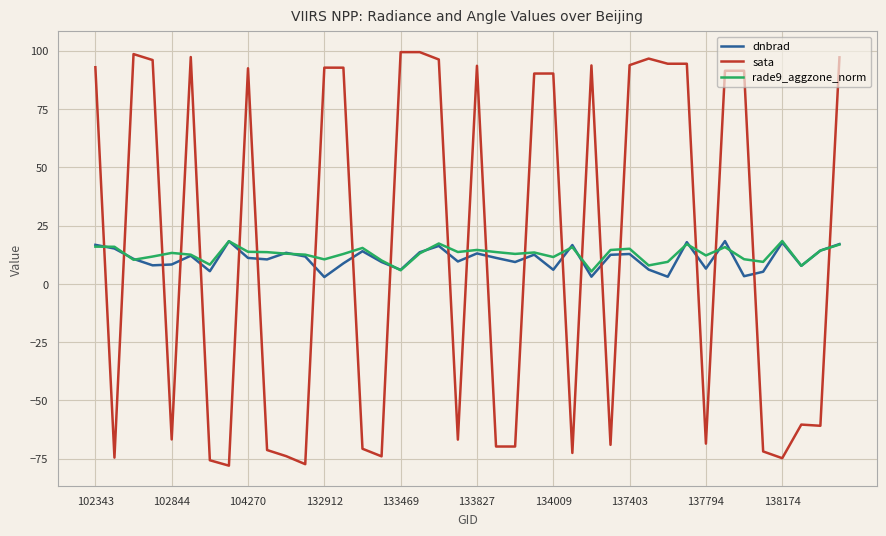

What is the difference between the maximum and minimum values in the dnbrad series?

15.4